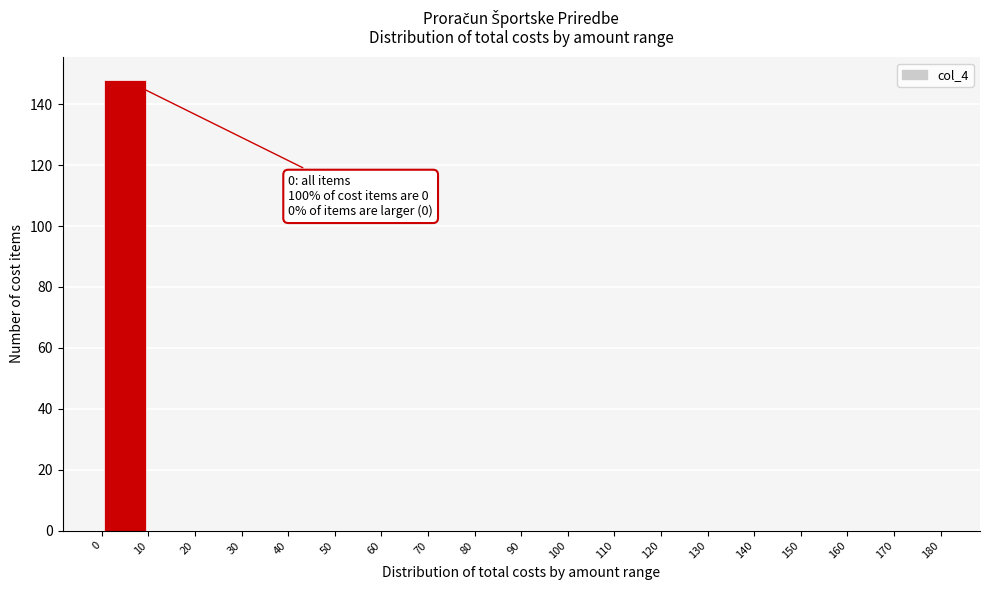

Over which range of the x-axis is the bar tallest?

0 to 10